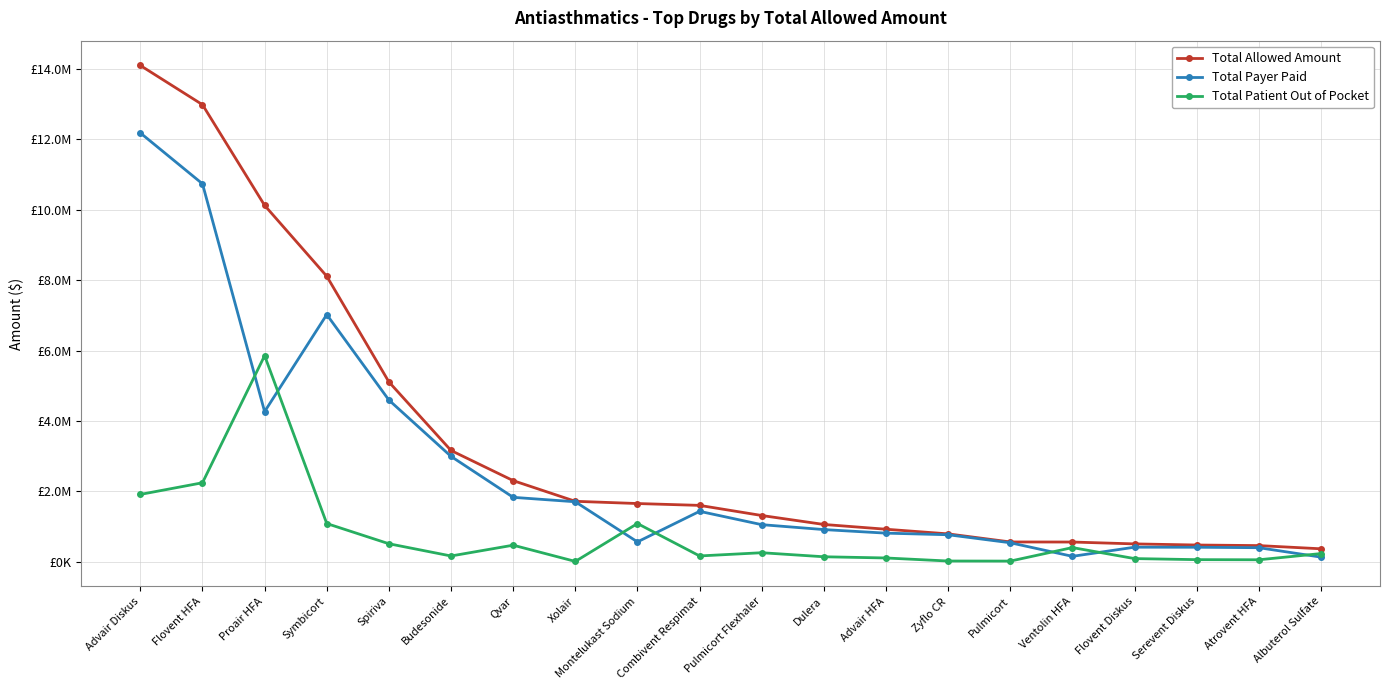

True or false: Total Patient Out of Pocket and Total Allowed Amount cross at least once.

False